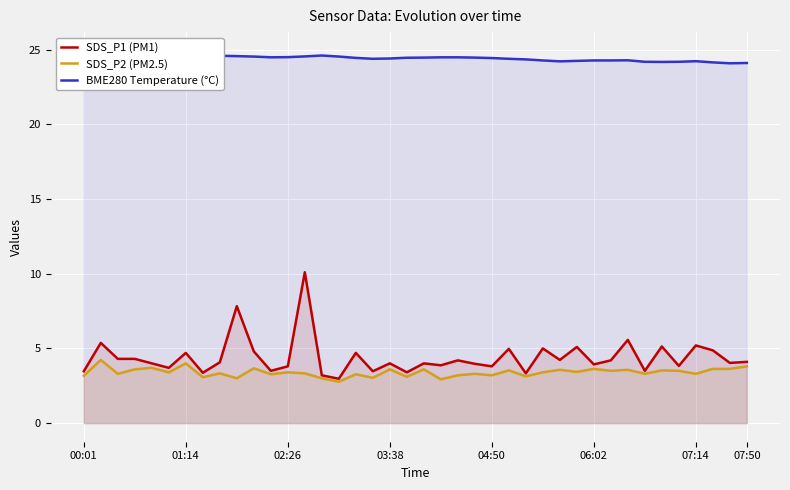

True or false: BME280 Temperature (°C) has more than 1 points higher than both neighbors.

True